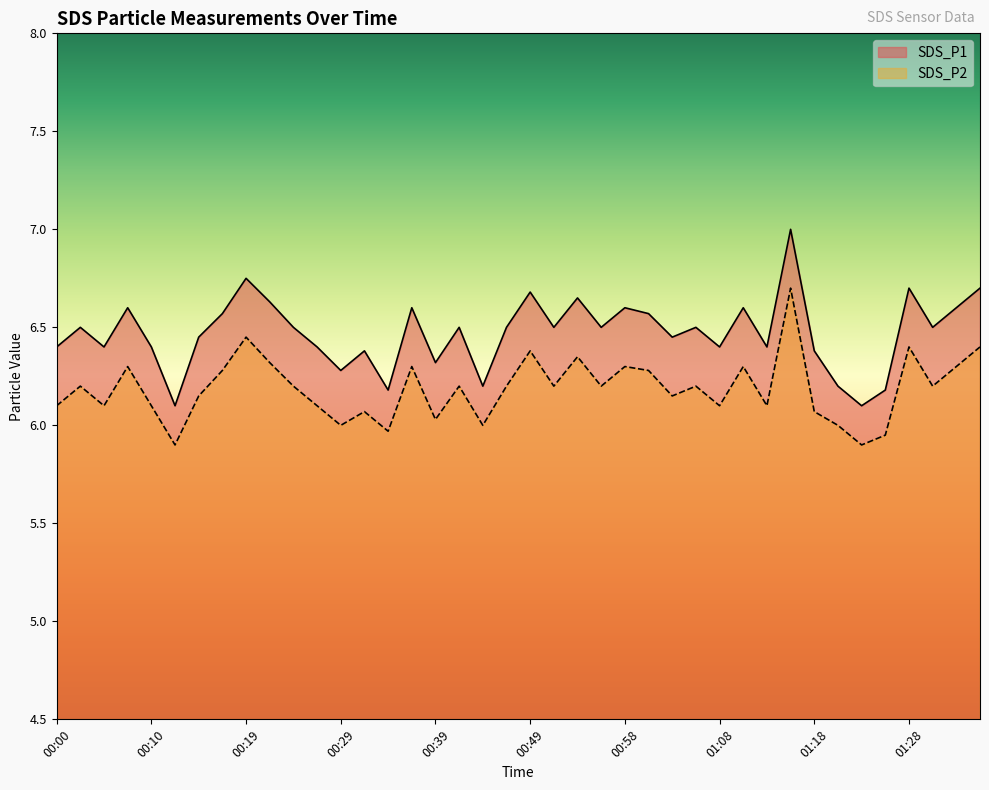

At which label is SDS_P2 closest to 6?

00:29